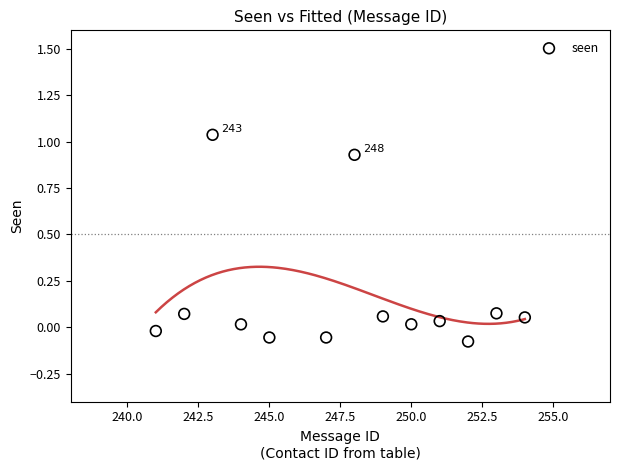

What is the range of X values (max minus min)?

13.0